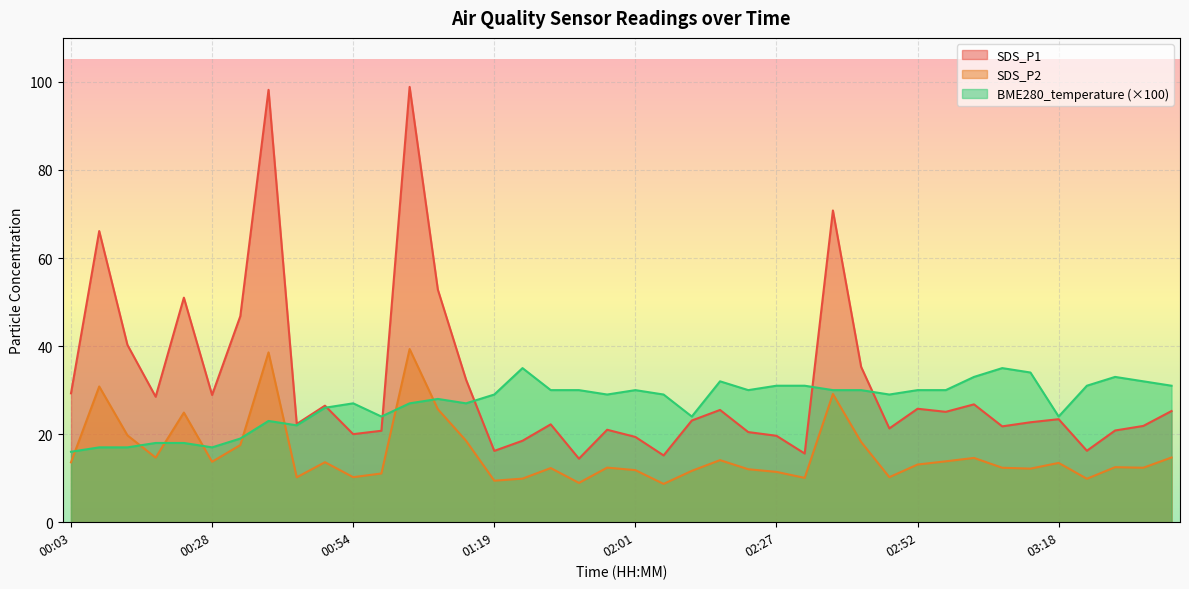

True or false: SDS_P2 has a value of 17.5 at 00:34.

True